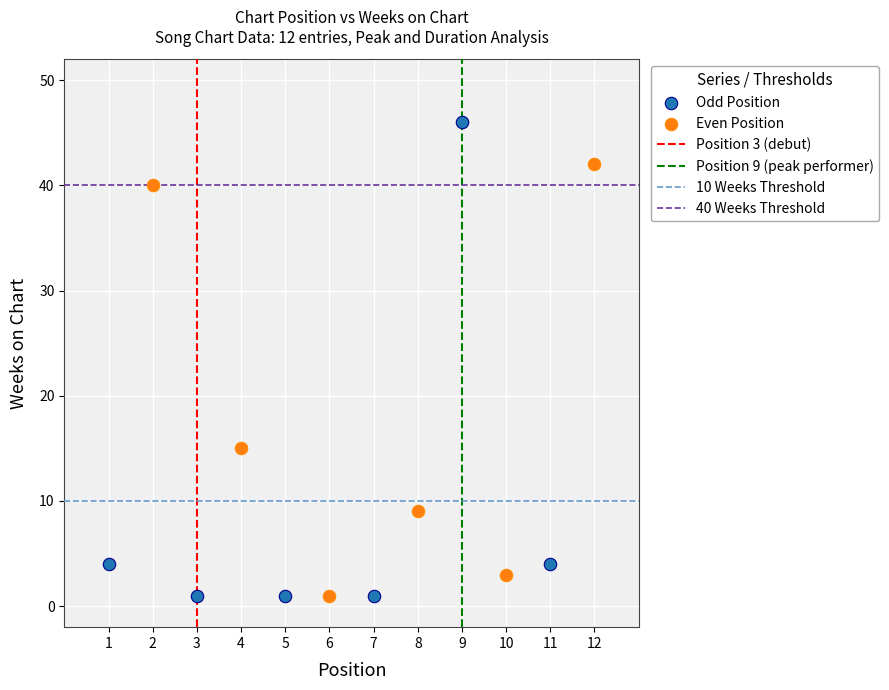

Which series contains the highest Y value?

Odd Position